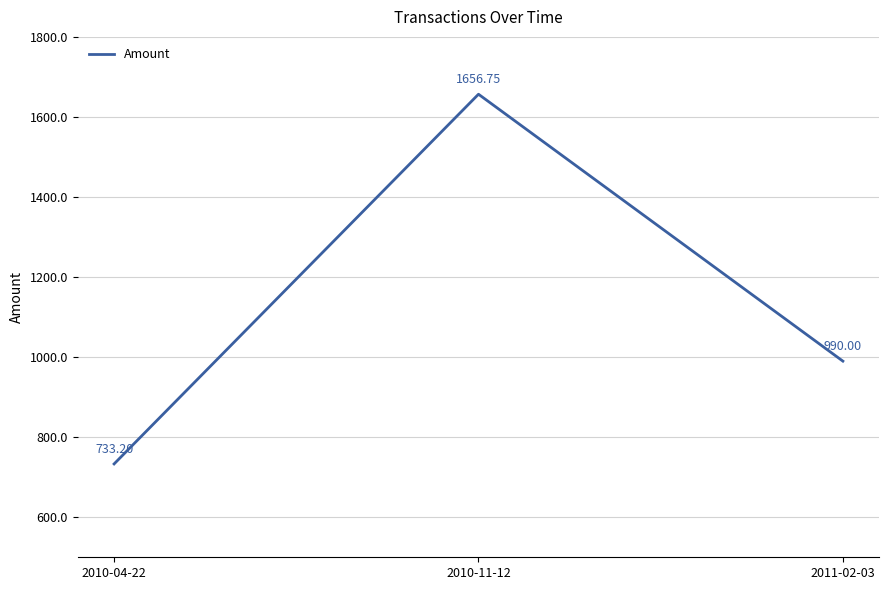

Count the number of categories in the chart.

3